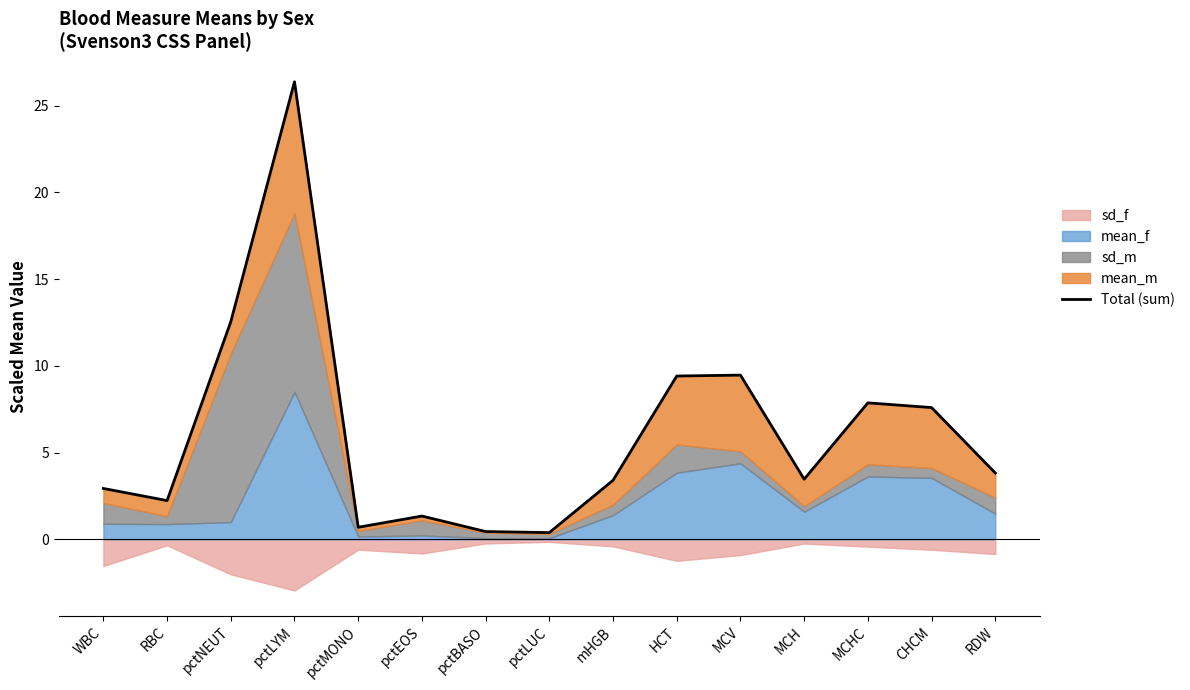

What is the average value?

6.1